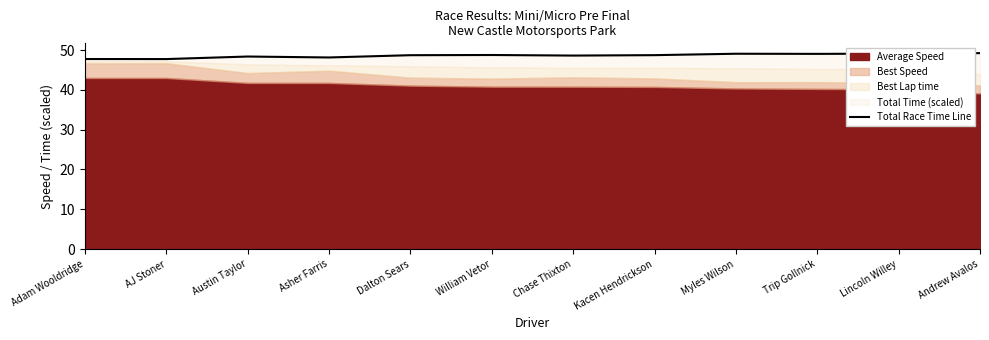

How many points are higher than both their immediate neighbors (excluding endpoints)?

3